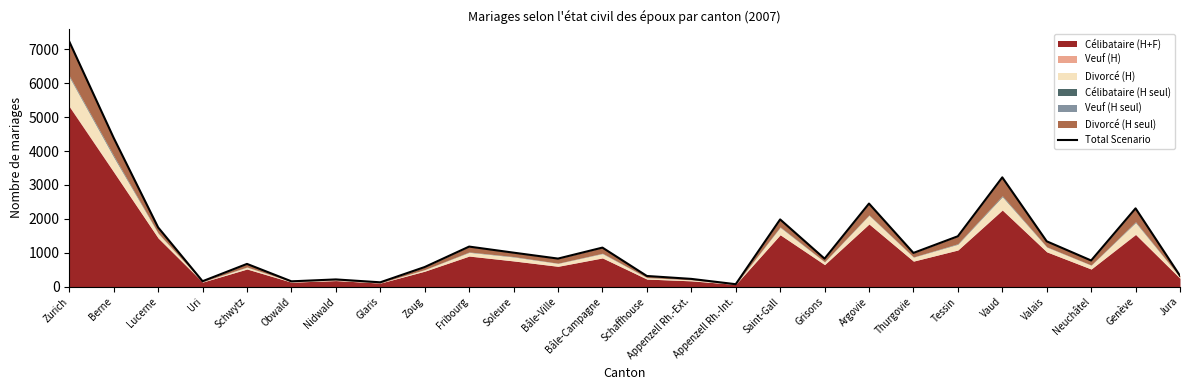

What is the label of the 7th point from the right?

Thurgovie